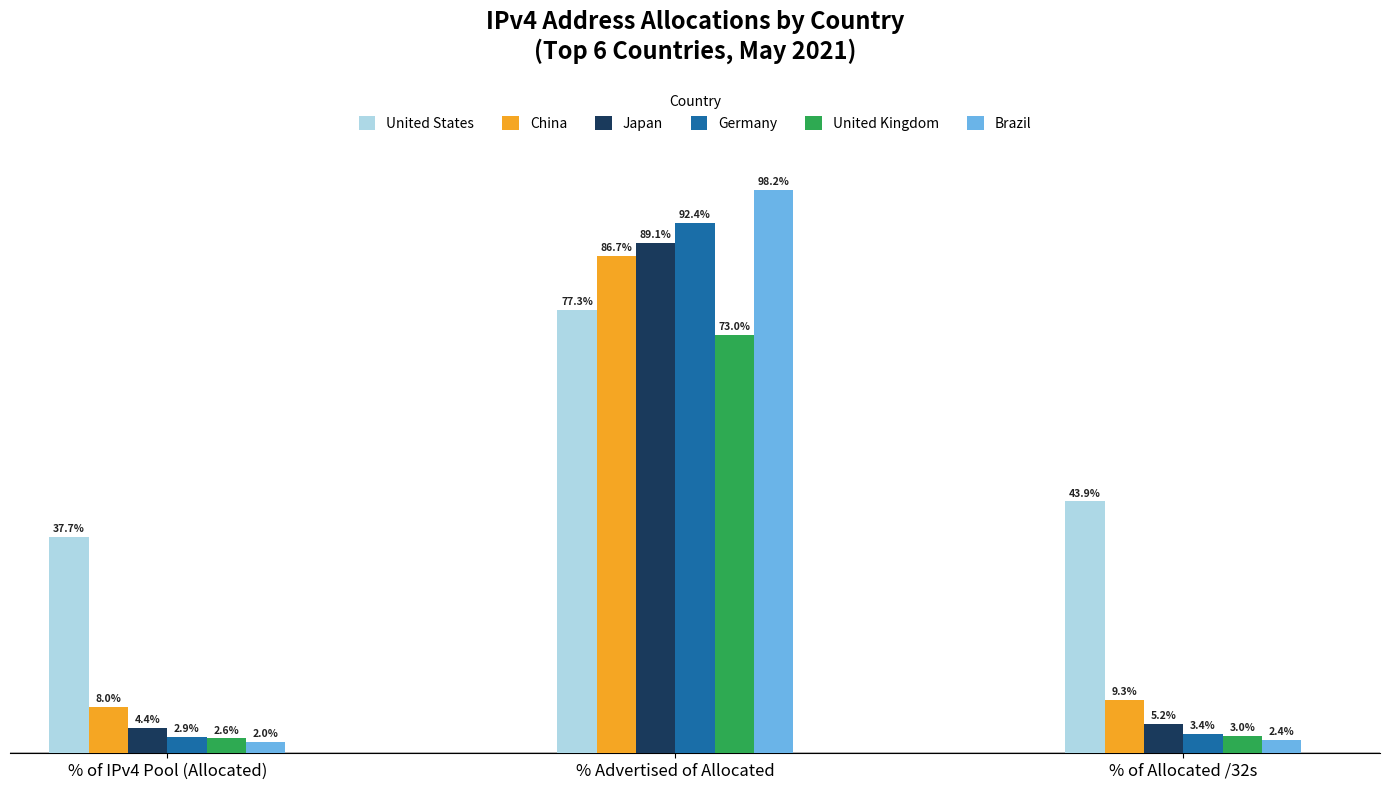

Which series has the largest total across all categories?

United States